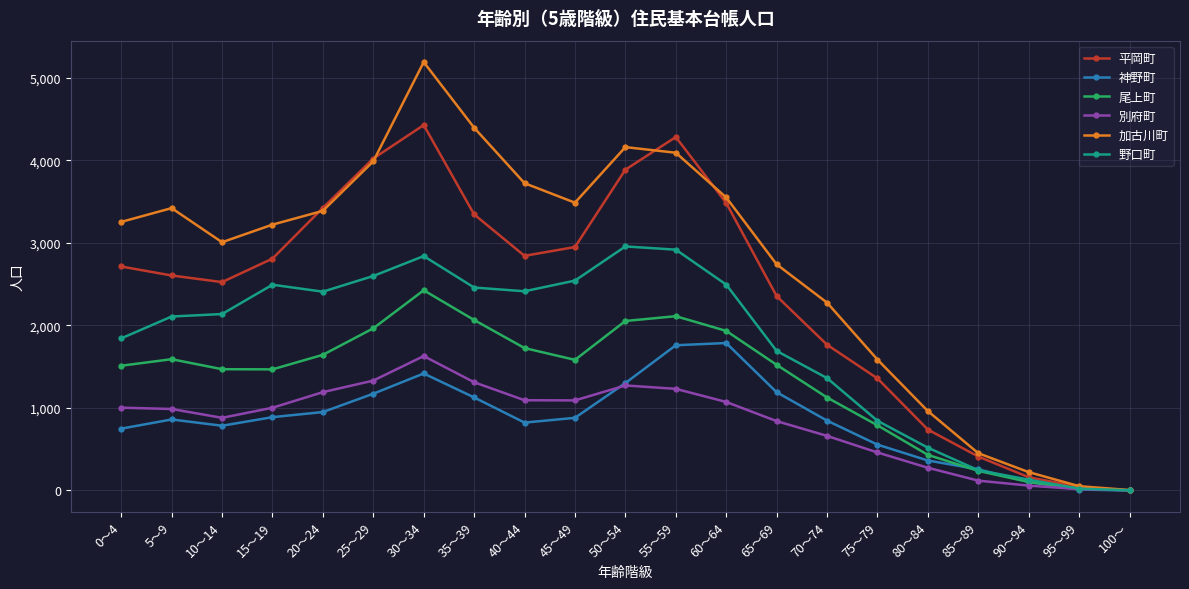

Read the 神野町 value at 25～29, to the nearest 100.

1200